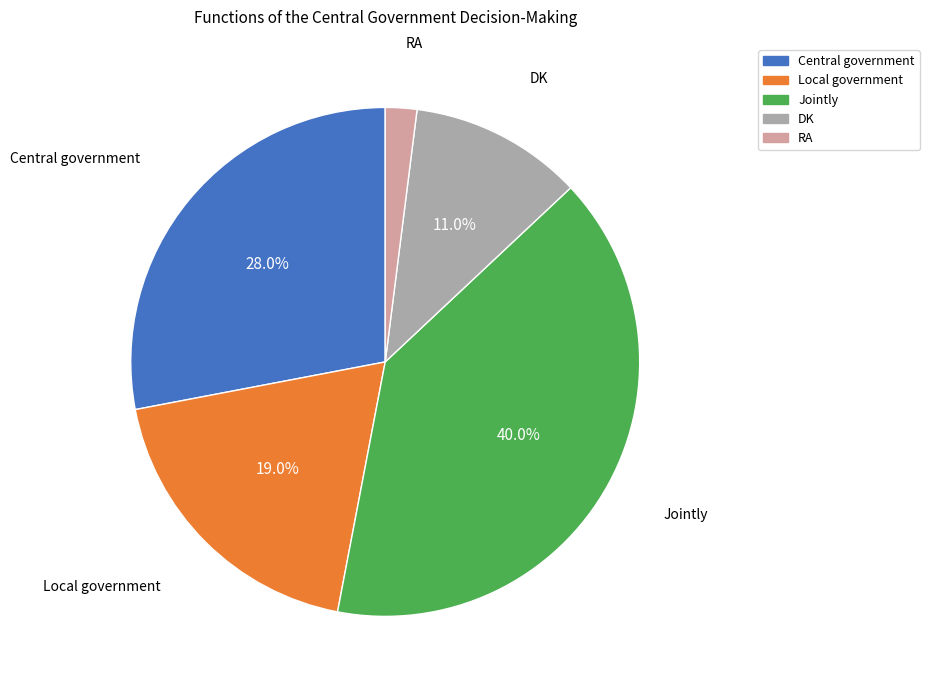

To the nearest percent, what percentage of the pie is Local government?

19%